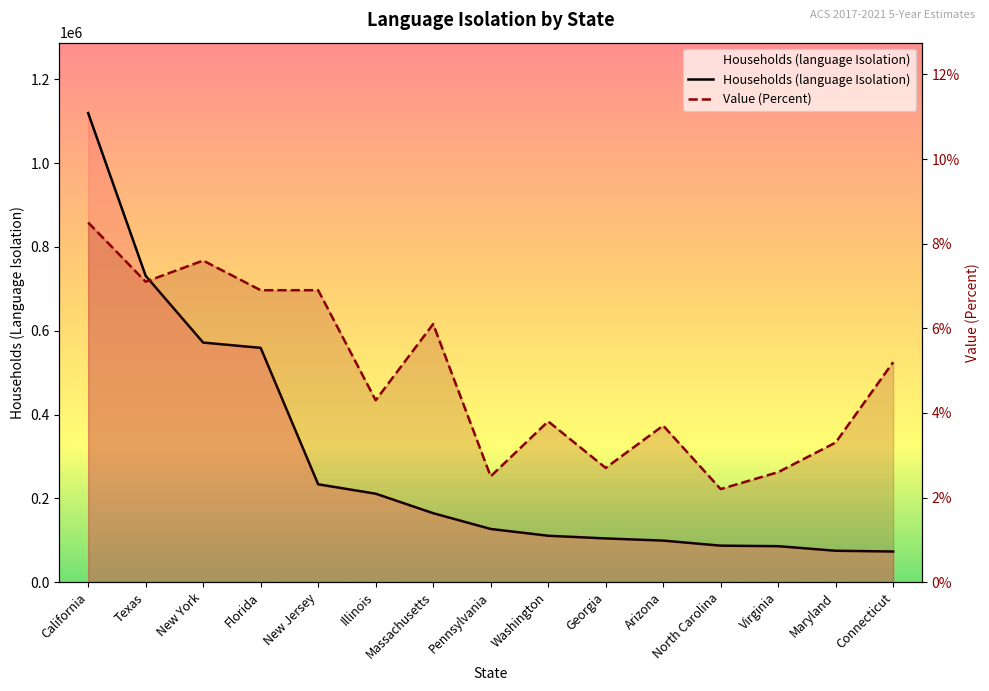

True or false: Households (language Isolation) and Value (Percent) cross at least once.

False